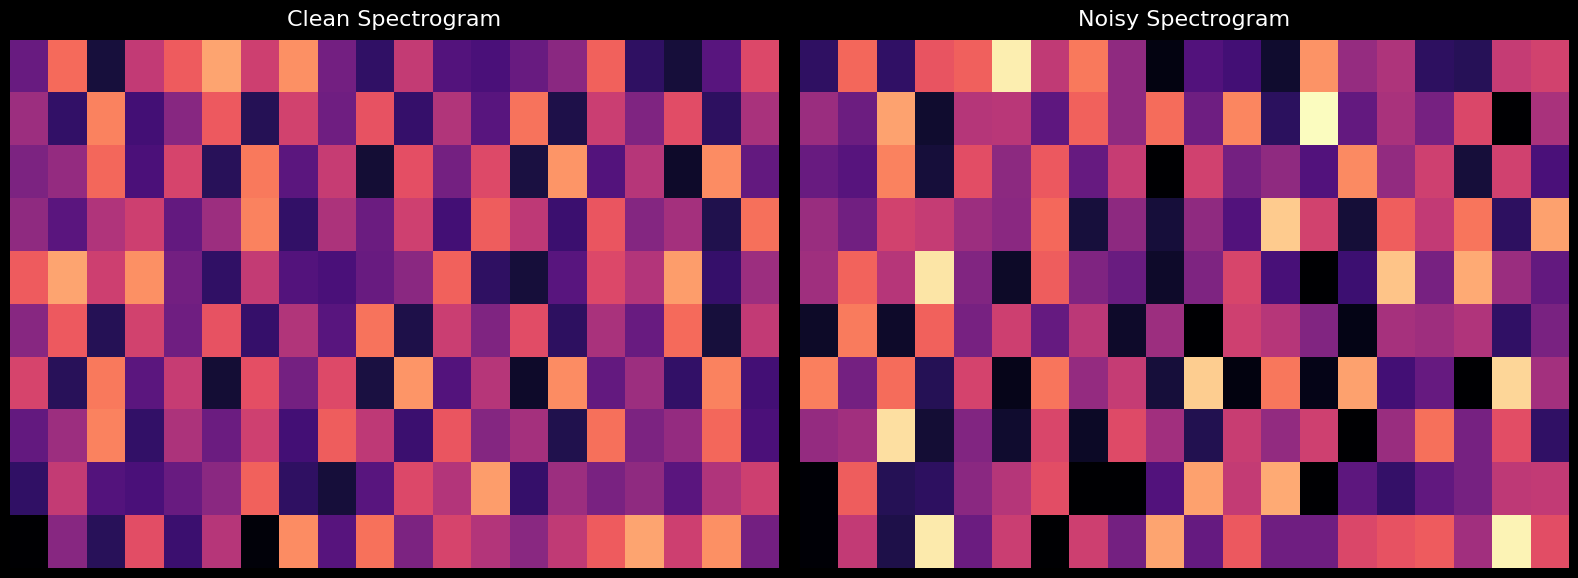

Between 15 and 2, which is larger?

15